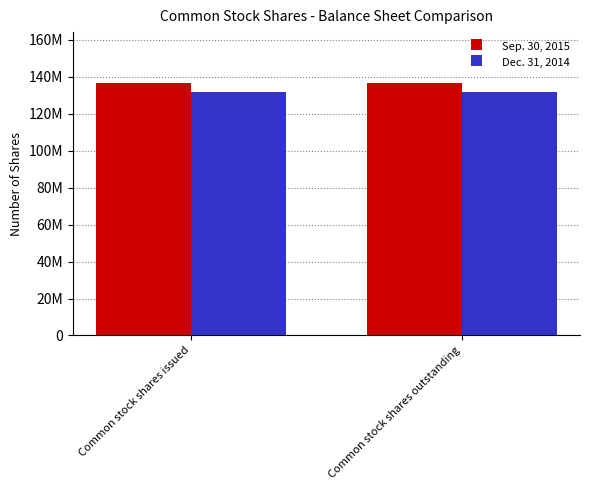

Which series has the largest total across all categories?

Sep. 30, 2015